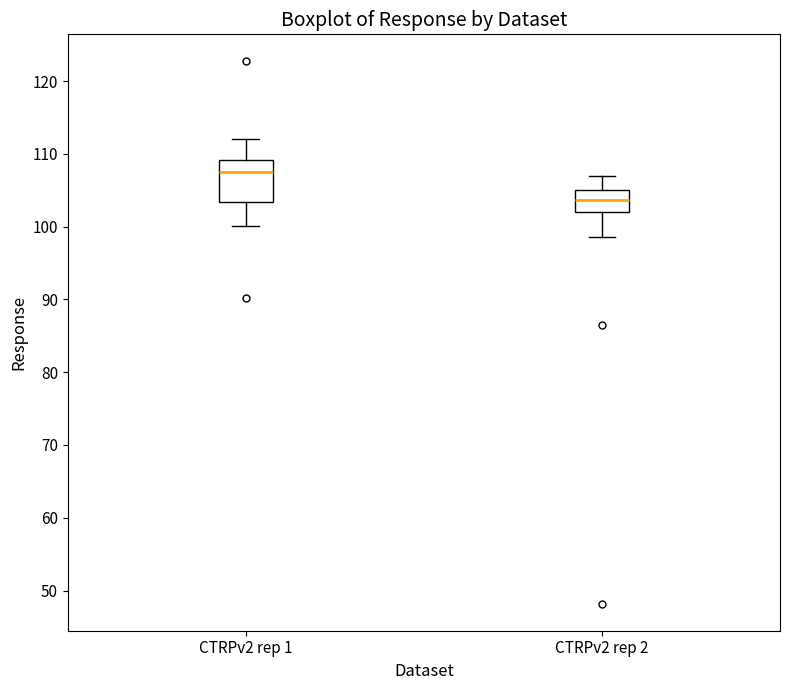

Reading left to right, transcribe this box plot: for each box, give where its median line is, the range the box spans, and where its two whiskers end, as read against the y-axis. The values are not printed on the chart, so give them approximately, as read against the axis.

CTRPv2 rep 1: median 108, box 103 to 109, whiskers 100 to 112
CTRPv2 rep 2: median 104, box 102 to 105, whiskers 99 to 107